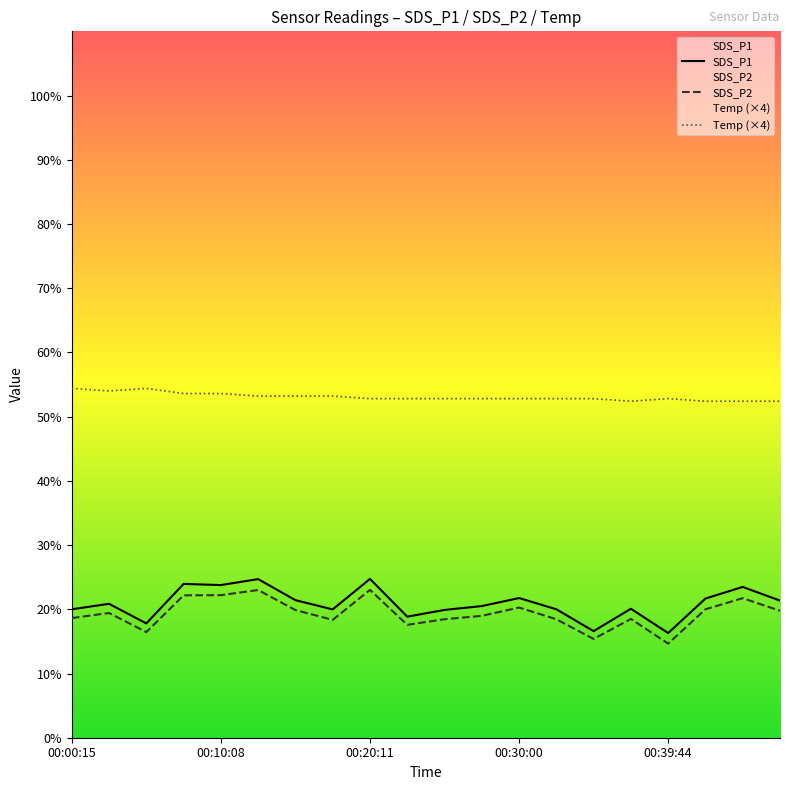

What is the smallest value displayed?

14.7